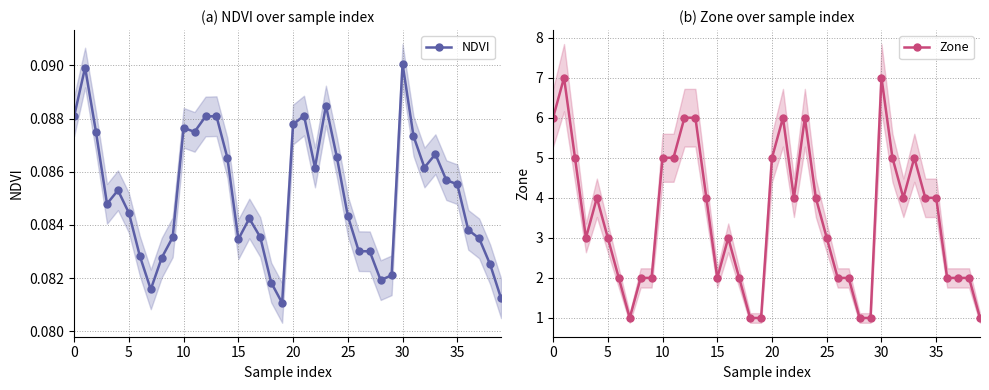

What is the maximum value for Zone?

7